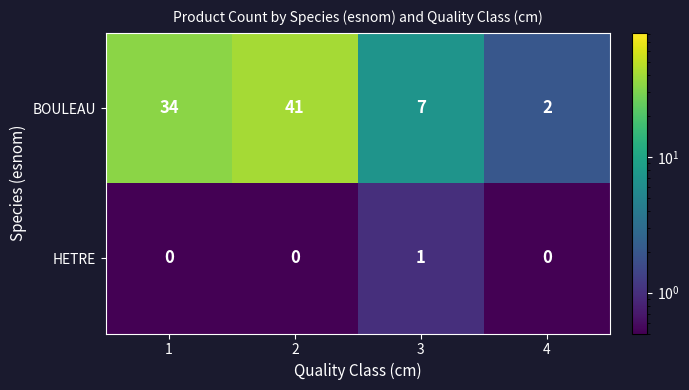

At 4, list the series in order from largest to smallest.

BOULEAU, HETRE